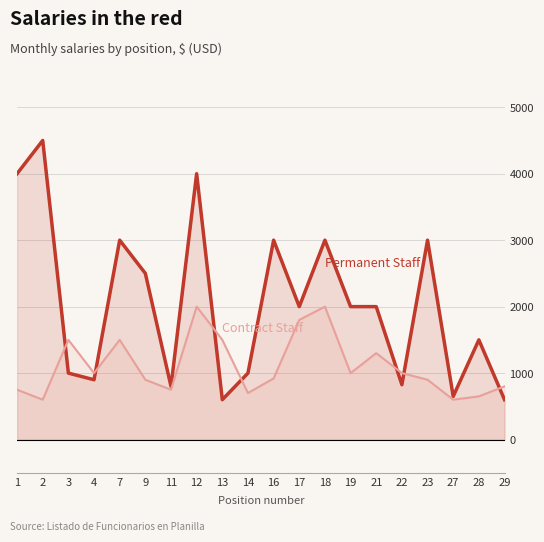

In Contract Staff, how many points are higher than both neighbors (excluding endpoints)?

5